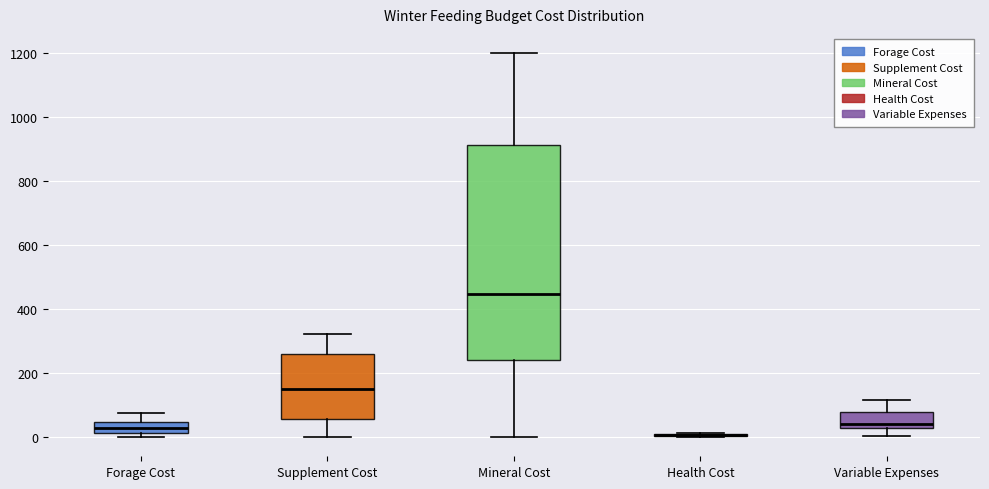

Reading left to right, read every box against the y-axis: the position of its median line, the range the box covers, and the ends of its whiskers. The values are not printed on the chart, so give them approximately, as read against the axis.

Forage Cost: median 20 (inside the box), box 20 to 40, whiskers 0 to 80
Supplement Cost: median 160, box 60 to 260, whiskers 0 to 320
Mineral Cost: median 440, box 240 to 920, whiskers 0 to 1200
Health Cost: box collapsed to a line at 0, whiskers 0 to 20
Variable Expenses: median 40, box 20 to 80, whiskers 0 to 120